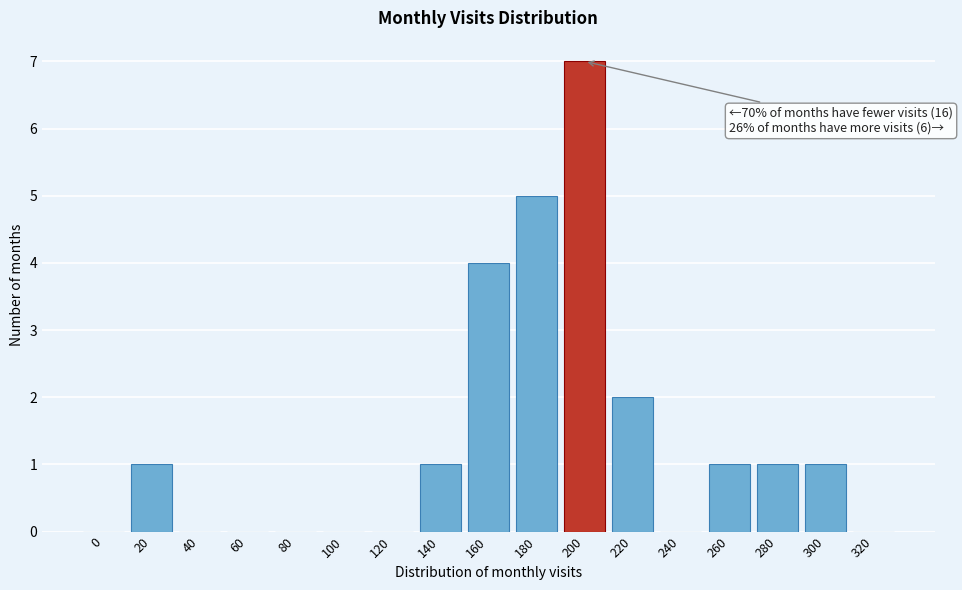

Reading left to right, what are all the values shown in this chart?

0=0	20=1	40=0	60=0	80=0	100=0	120=0	140=1	160=4	180=5	200=7	220=2	240=0	260=1	280=1	300=1	320=0